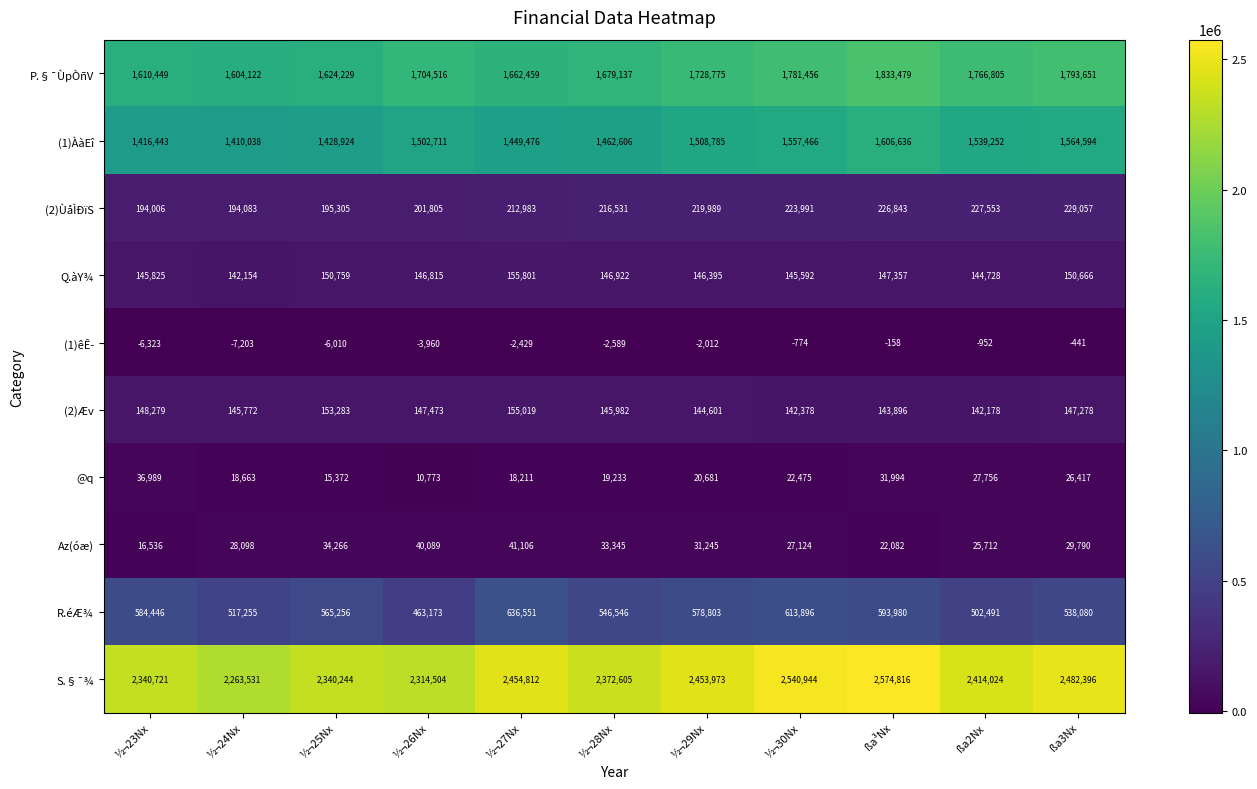

What is the minimum value shown in the chart?

-7203